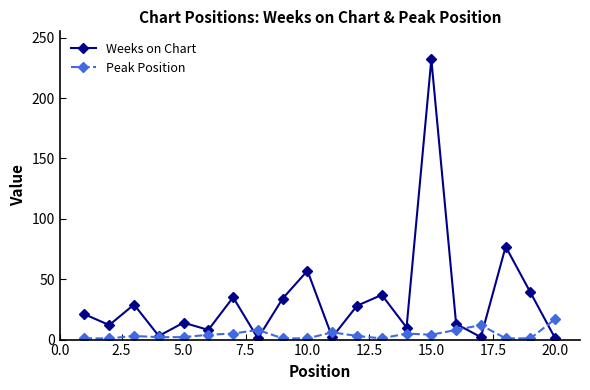

What is the highest value of the Weeks on Chart series?

232